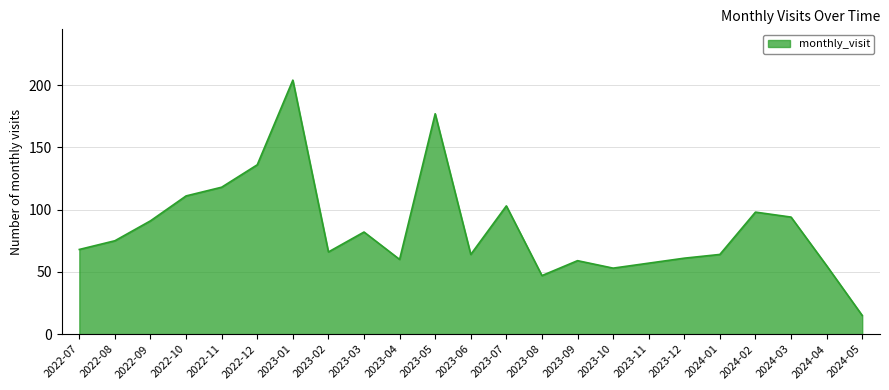

What is the greatest value displayed?

204